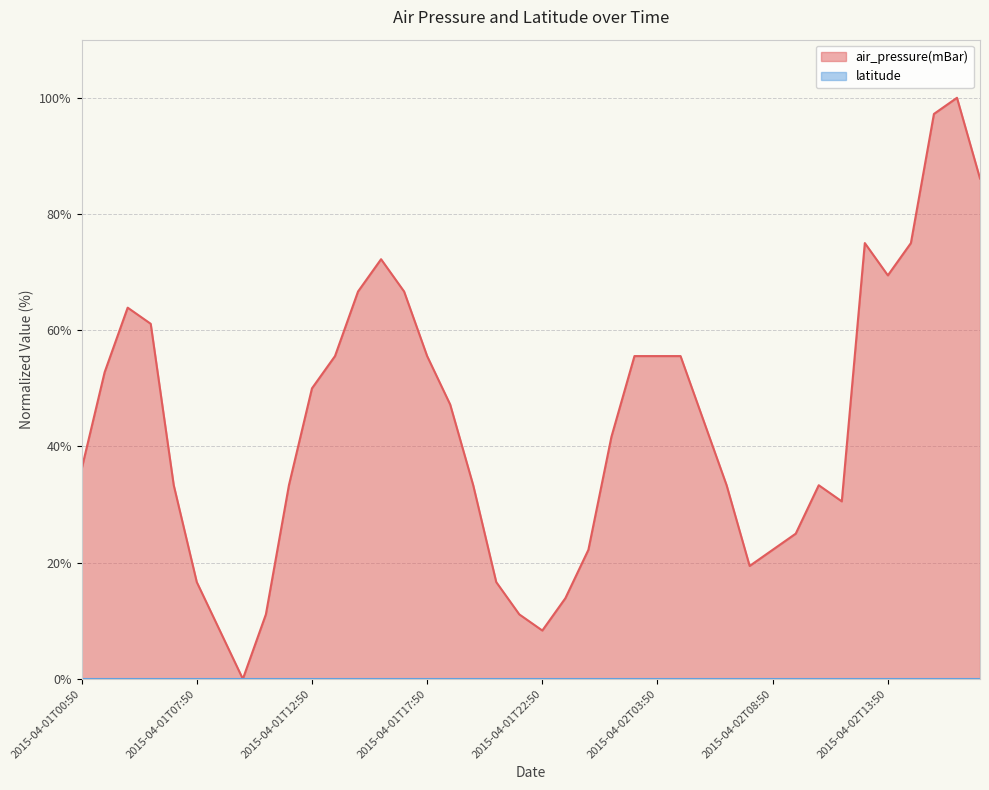

What is the approximate value at 2015-04-01T18:50?

47.2